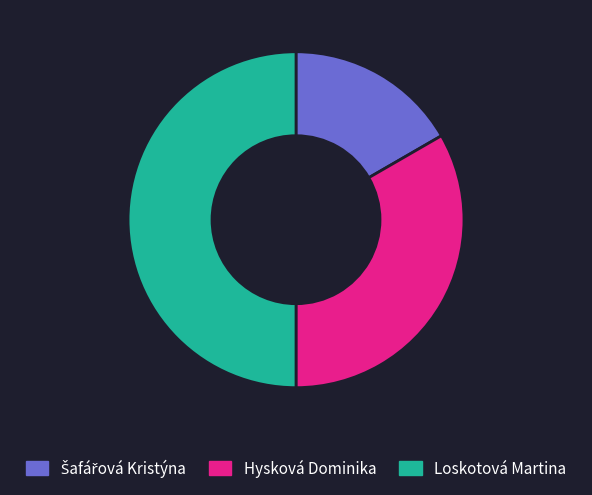

Approximately how many times larger is the value at Hysková Dominika compared to Loskotová Martina?

0.7